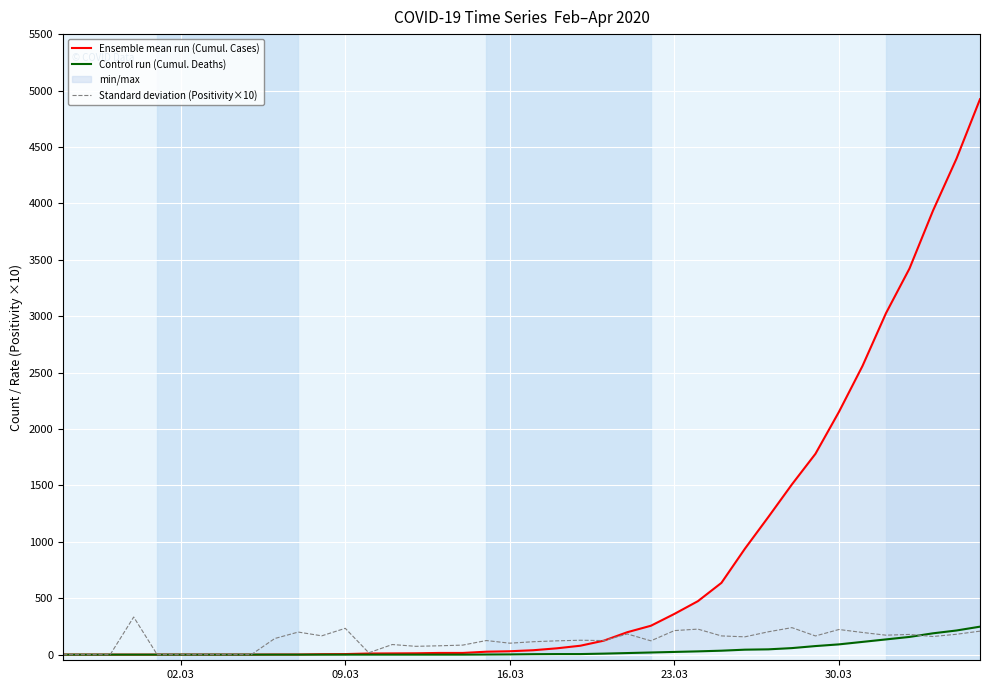

Which series has the widest spread of values?

Ensemble mean run (Cumul. Cases)